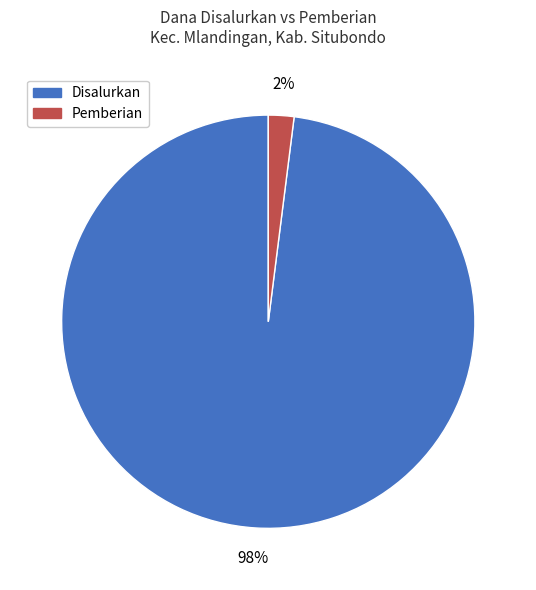

Between Disalurkan and Pemberian, which is larger?

Disalurkan